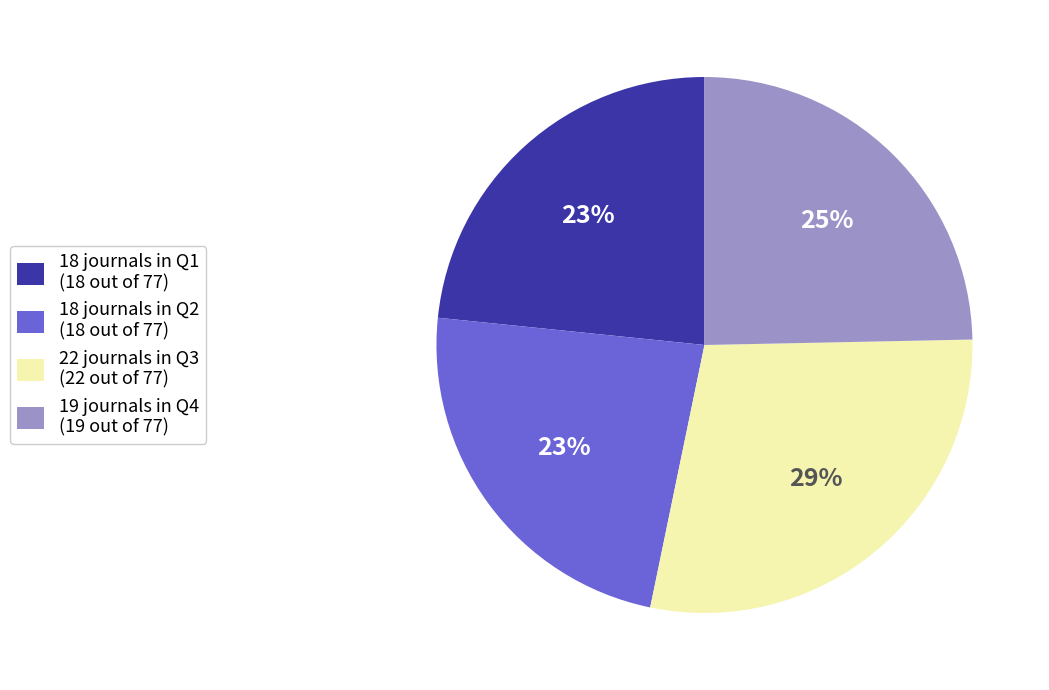

Is 18 journals in Q1 (18 out of 77) the majority of the pie?

No